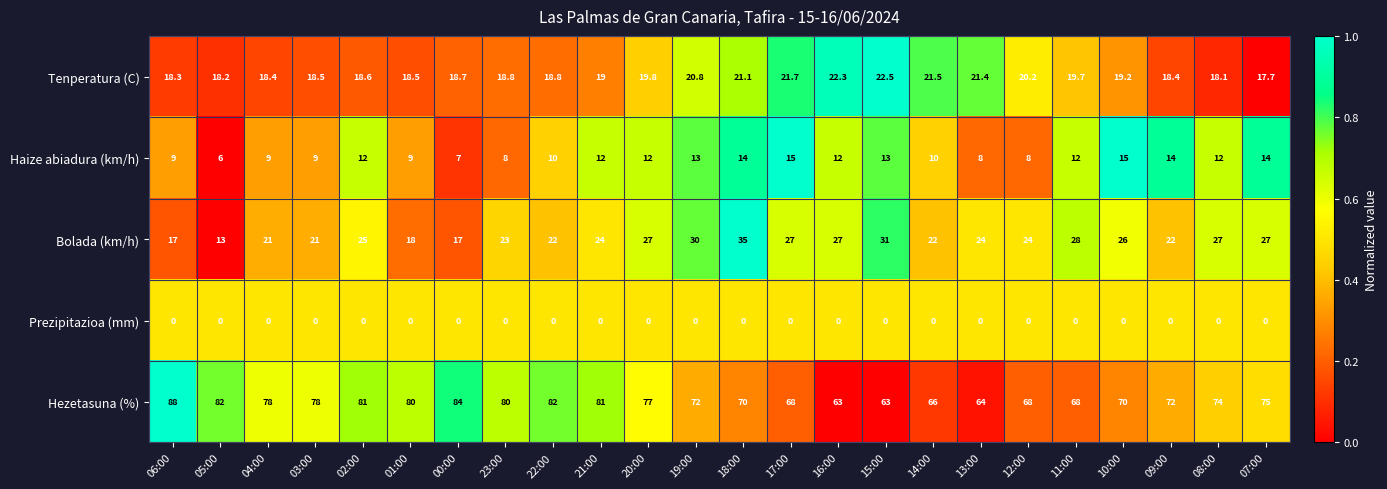

Read the Tenperatura (C) value at 14:00.

21.5